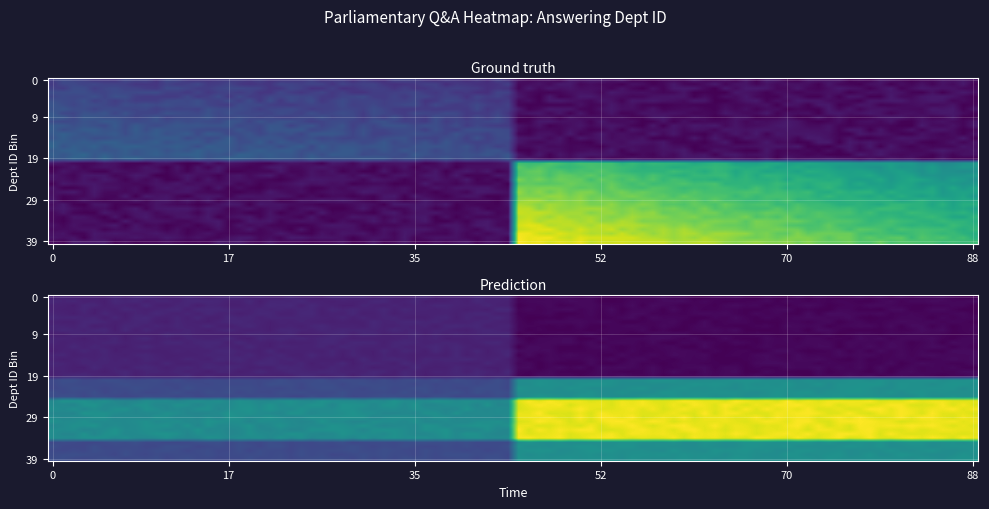

At how many categories does at least one series exceed 49?

1